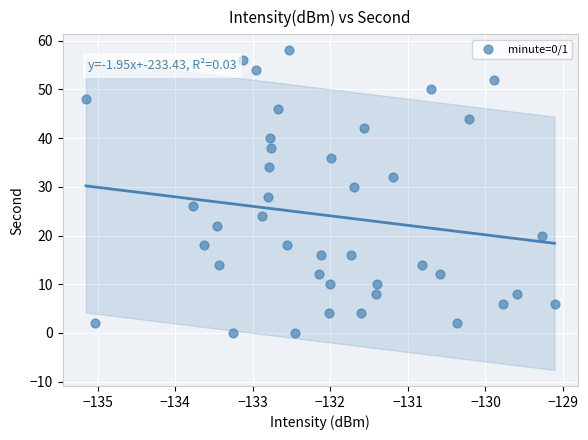

What is the range of Y values (max minus min)?

58